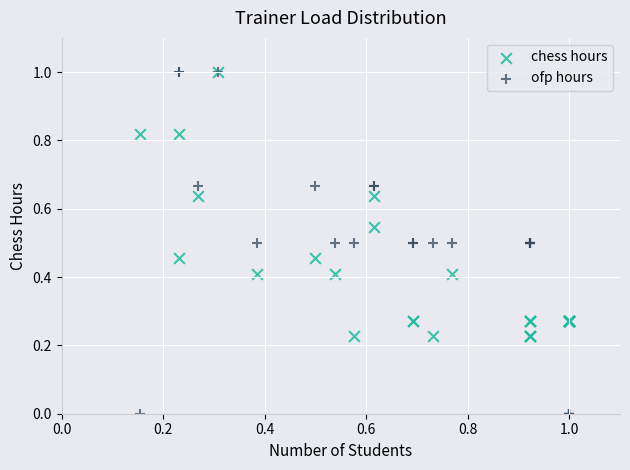

What are all the series names shown in the legend?

chess hours, ofp hours